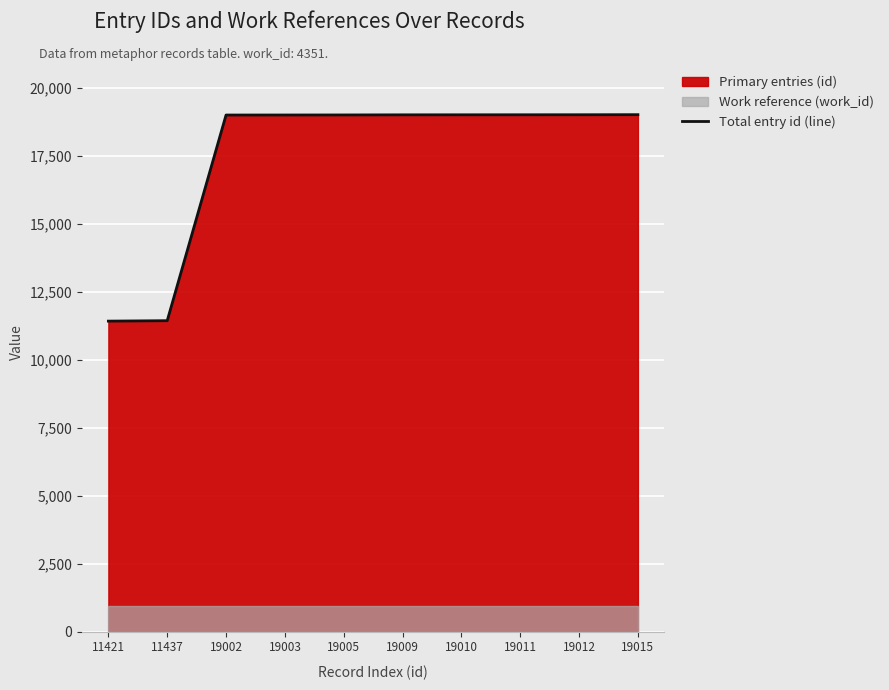

How many lines are shown in the chart?

1